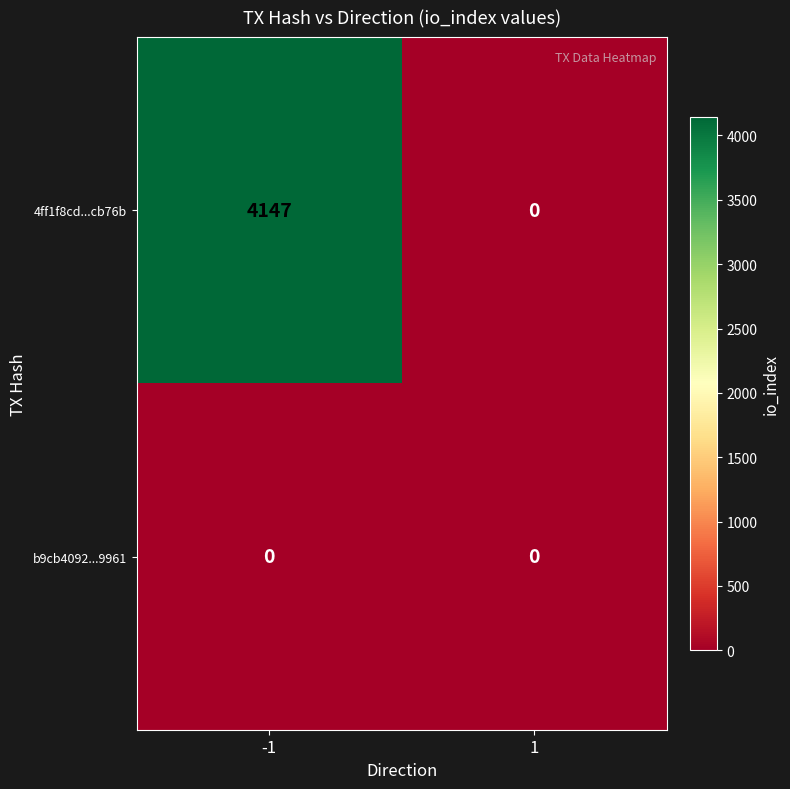

List the series in order of their overall mean, highest first.

4ff1f8cd...cb76b, b9cb4092...9961